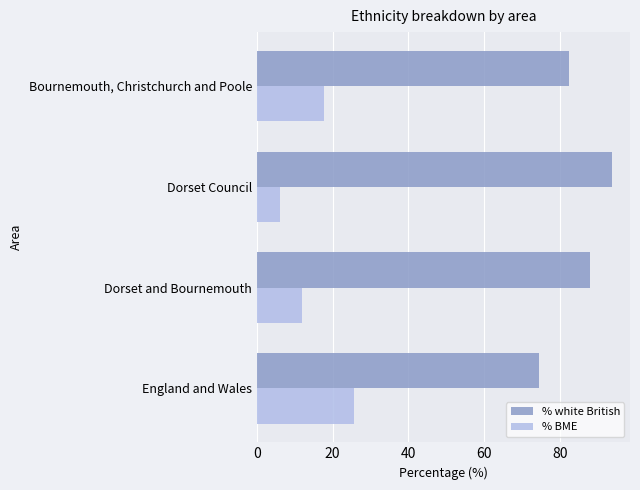

The value of % BME at Dorset and Bournemouth is 12.0. True or false?

True